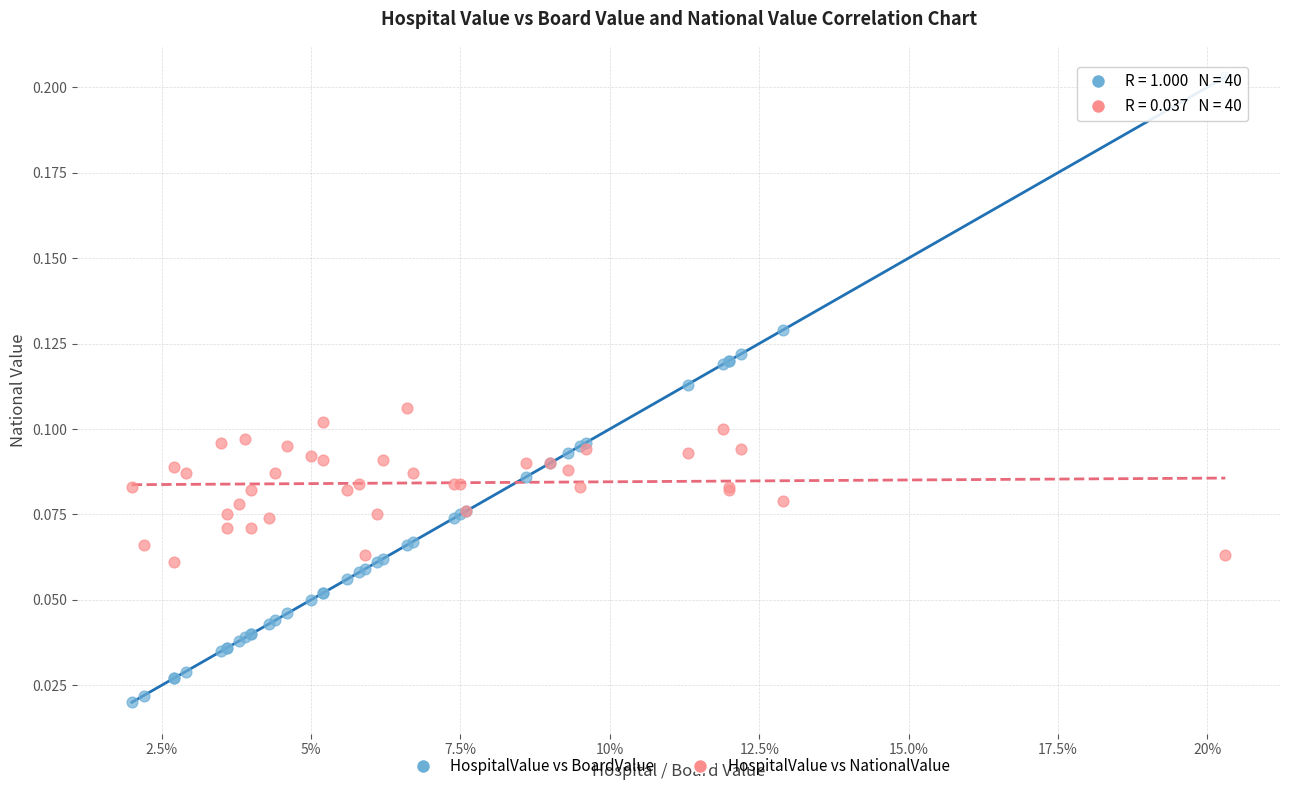

Which series reaches the minimum Y coordinate?

HospitalValue vs BoardValue